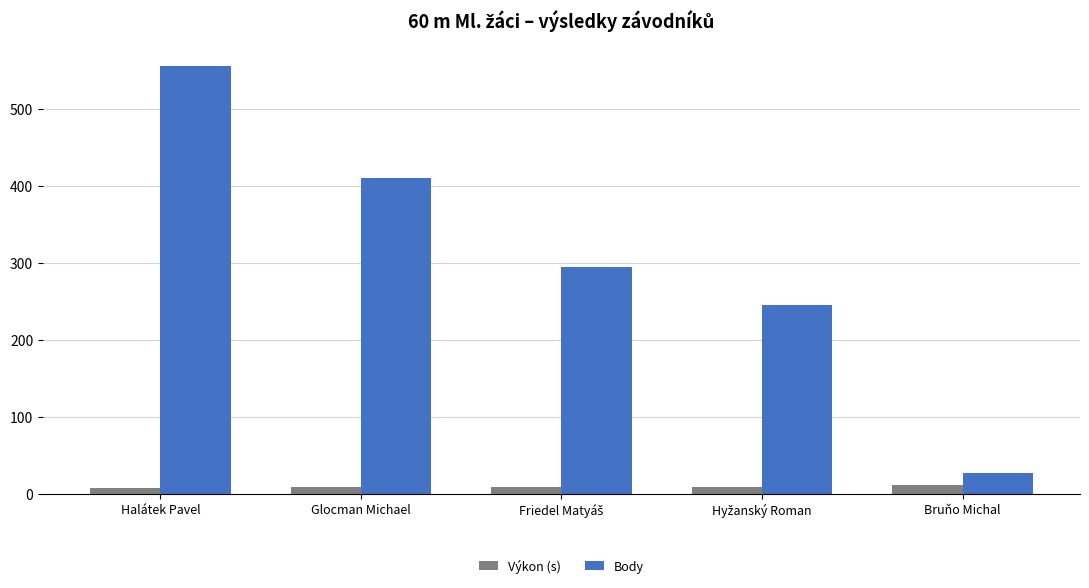

Which series has the largest total across all categories?

Body